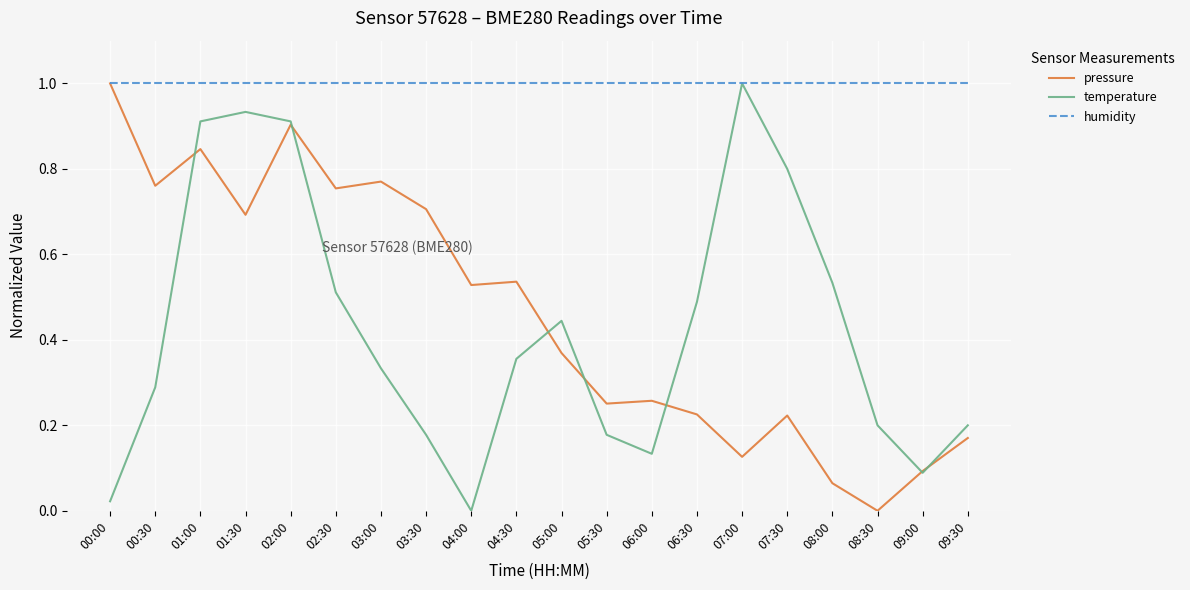

What is the total value across all series at 09:00?

1.2